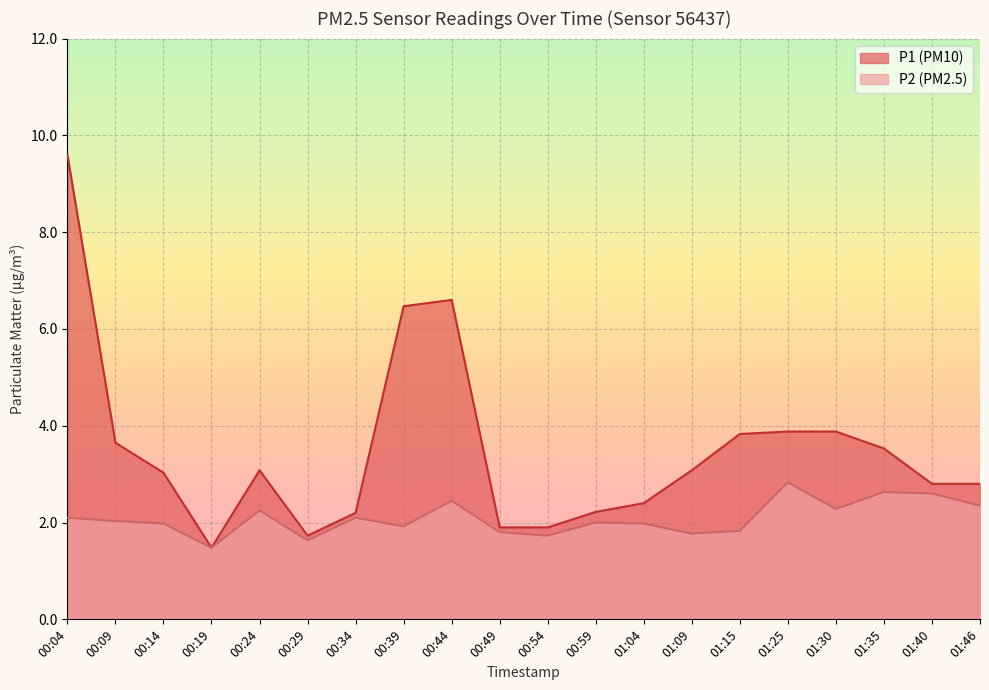

What position from the left is 00:14?

3